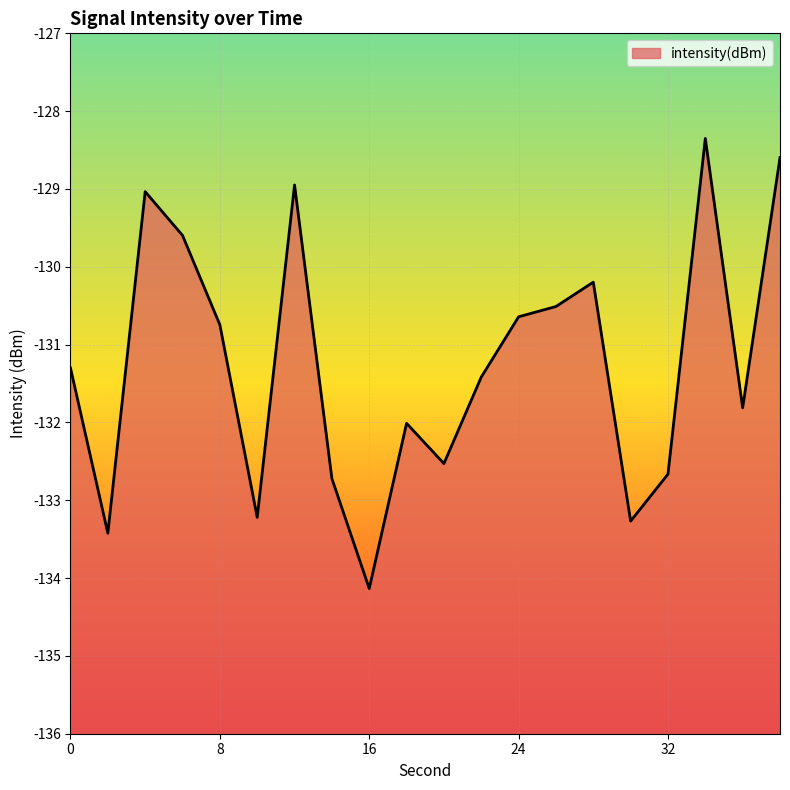

Reading left to right, what are all the values shown in this chart?

0=-131.3	2=-133.4	4=-129.0	6=-129.6	8=-130.7	10=-133.2	12=-128.9	14=-132.7	16=-134.1	18=-132.0	20=-132.5	22=-131.4	24=-130.6	26=-130.5	28=-130.2	30=-133.3	32=-132.7	34=-128.4	36=-131.8	38=-128.6